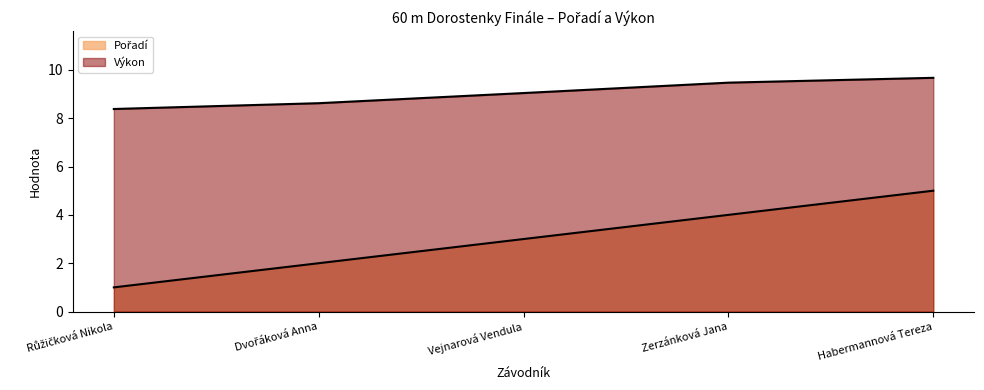

What is the difference between the second highest and minimum values in the Pořadí series?

3.0